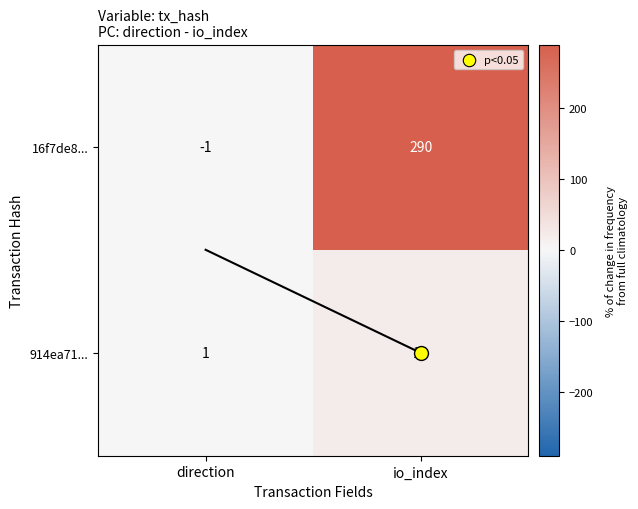

What is the greatest value displayed?

290